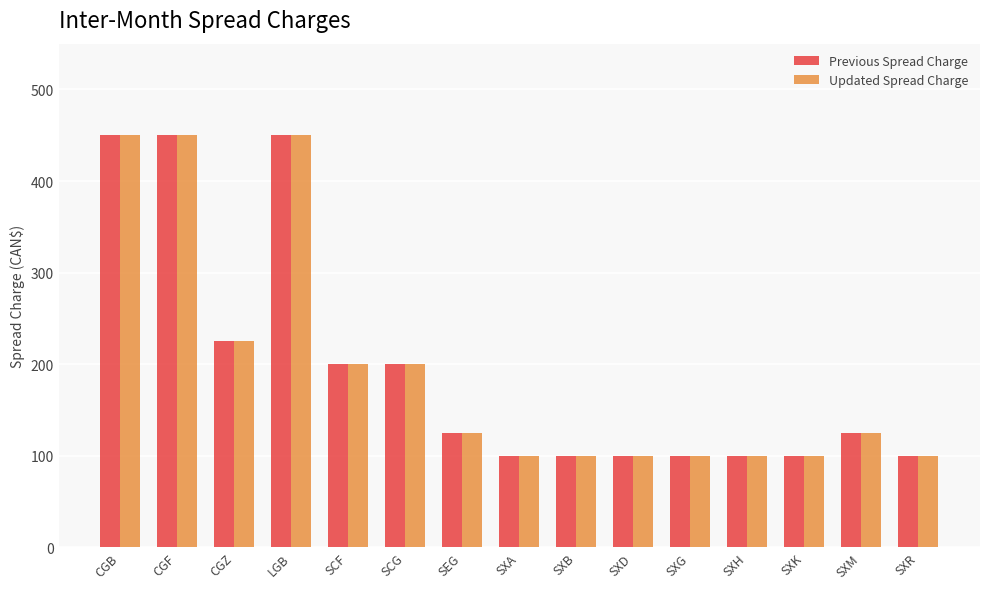

Reading left to right, transcribe all the data shown in this chart.

Previous Spread Charge: CGB=450	CGF=450	CGZ=225	LGB=450	SCF=200	SCG=200	SEG=125	SXA=100	SXB=100	SXD=100	SXG=100	SXH=100	SXK=100	SXM=125	SXR=100
Updated Spread Charge: CGB=450	CGF=450	CGZ=225	LGB=450	SCF=200	SCG=200	SEG=125	SXA=100	SXB=100	SXD=100	SXG=100	SXH=100	SXK=100	SXM=125	SXR=100